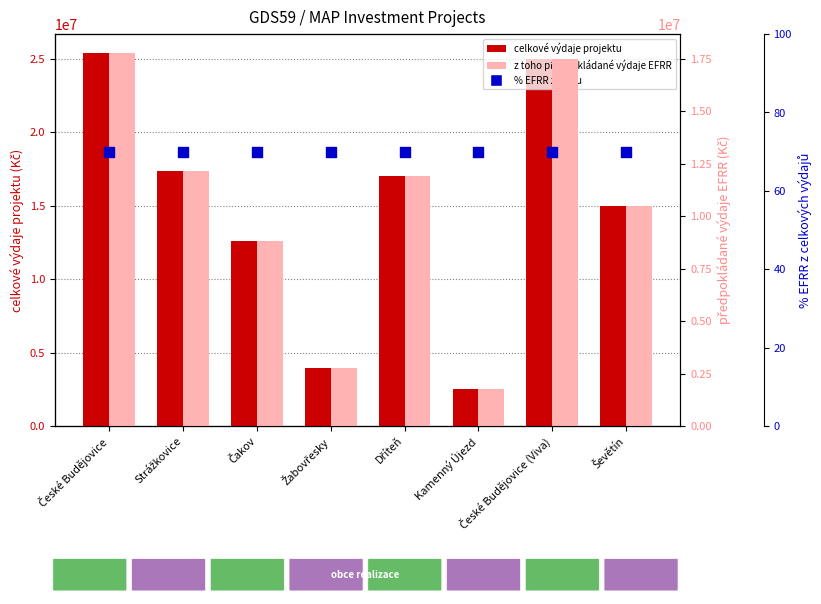

What are all the series names shown in the legend?

celkové výdaje projektu, z toho předpokládané výdaje EFRR, % EFRR z celku